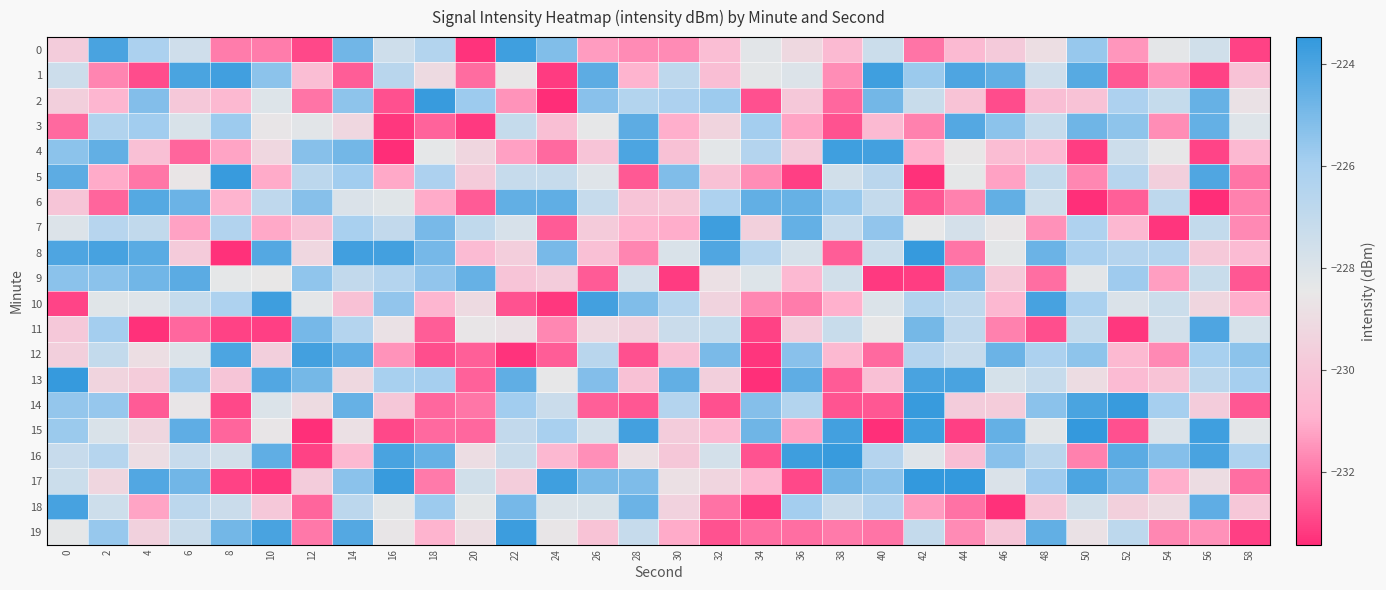

What is the minimum value shown in the chart?

-233.4